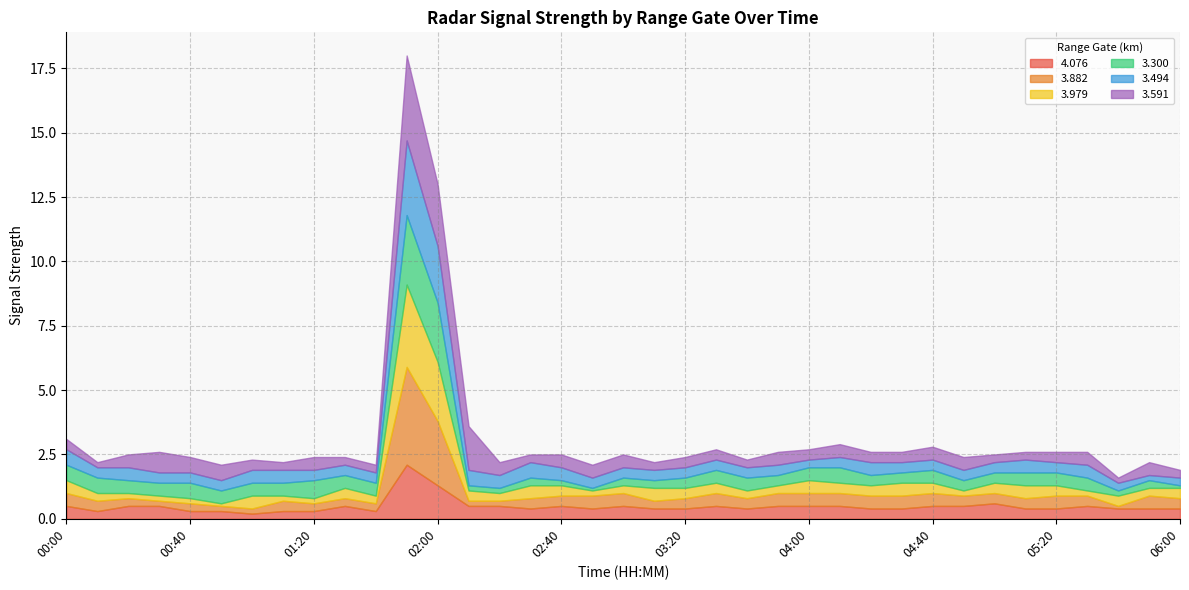

Which series has the widest spread of values?

3.882